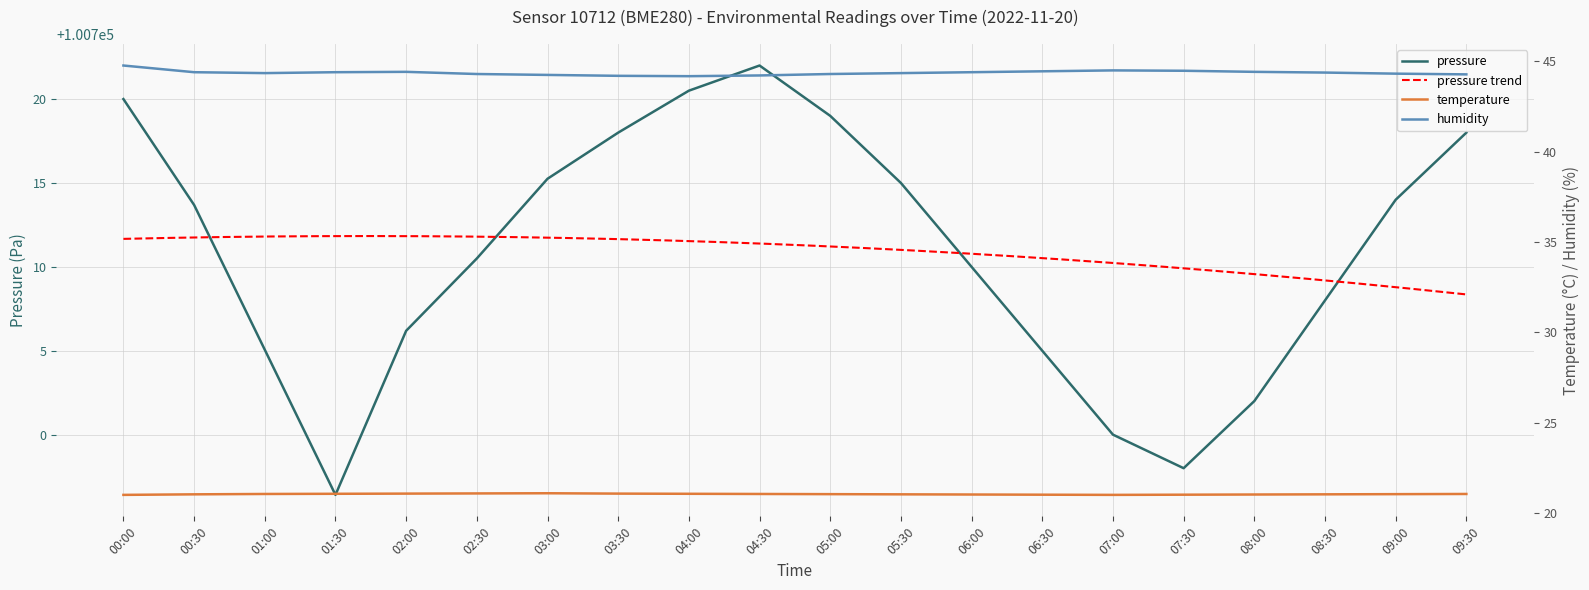

Reading left to right, list all the values displayed in this chart.

pressure: 100720.0	100713.7	100705.1	100696.4	100706.2	100710.5	100715.2	100718.0	100720.5	100722.0	100719.0	100715.0	100710.0	100705.0	100700.0	100698.0	100702.0	100708.0	100714.0	100718.0
temperature: 21.0	21.0	21.1	21.1	21.1	21.1	21.1	21.1	21.1	21.1	21.1	21.0	21.0	21.0	21.0	21.0	21.0	21.0	21.1	21.1
humidity: 44.8	44.4	44.4	44.4	44.4	44.3	44.2	44.2	44.2	44.2	44.3	44.4	44.4	44.5	44.5	44.5	44.4	44.4	44.3	44.3